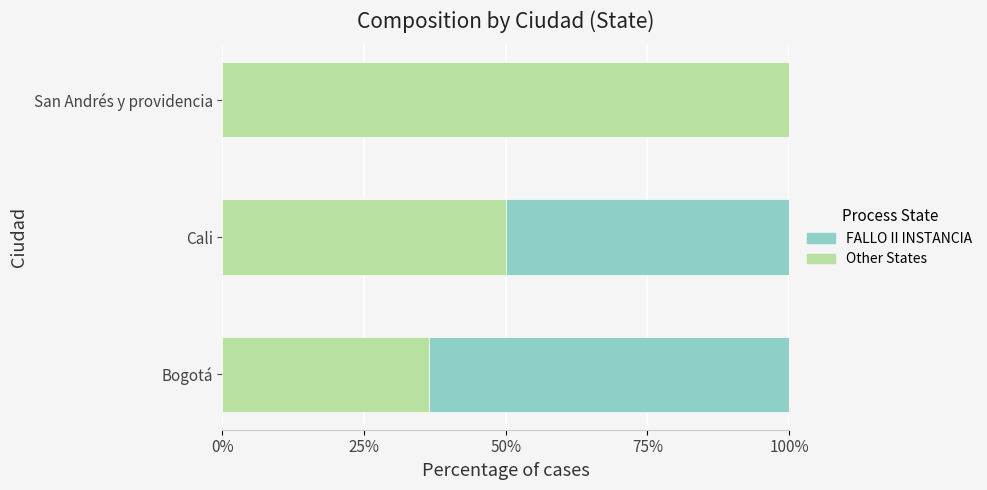

What is the sum of the Other States values at Bogotá and Cali?

86.4